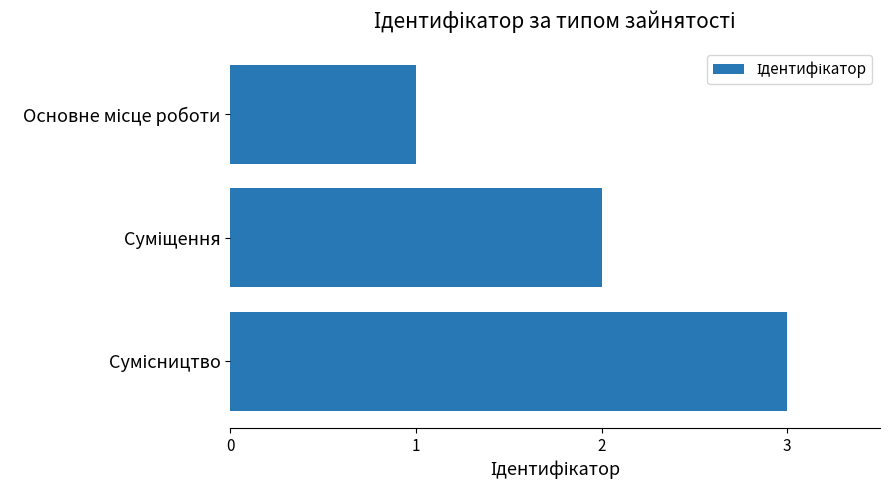

What is the greatest value displayed?

3